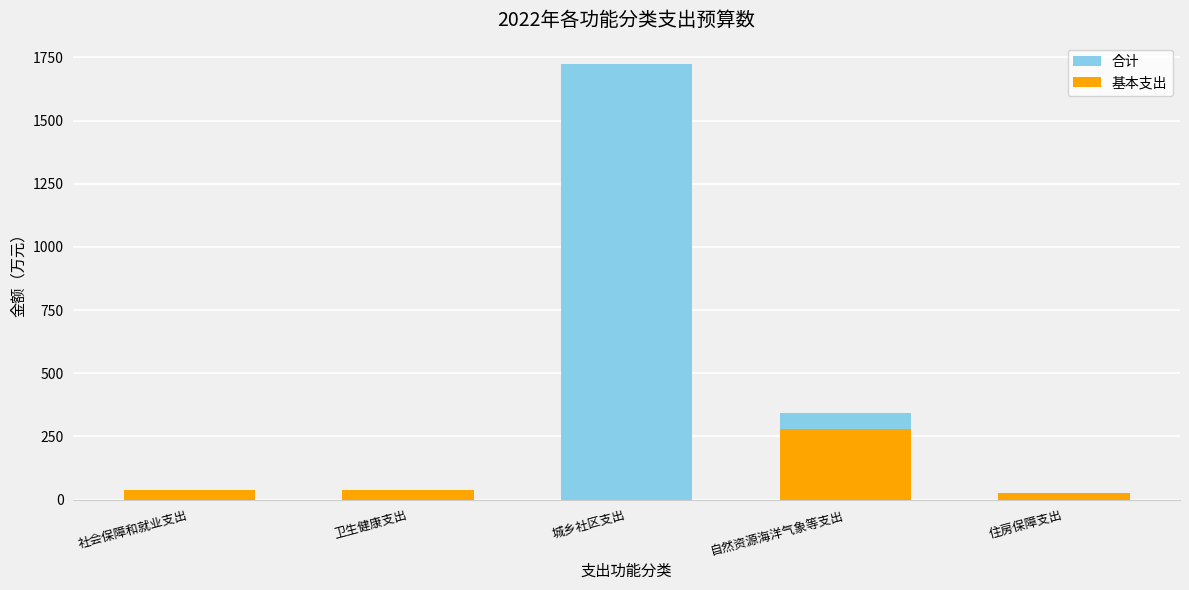

How many positive values does the 基本支出 series have?

4